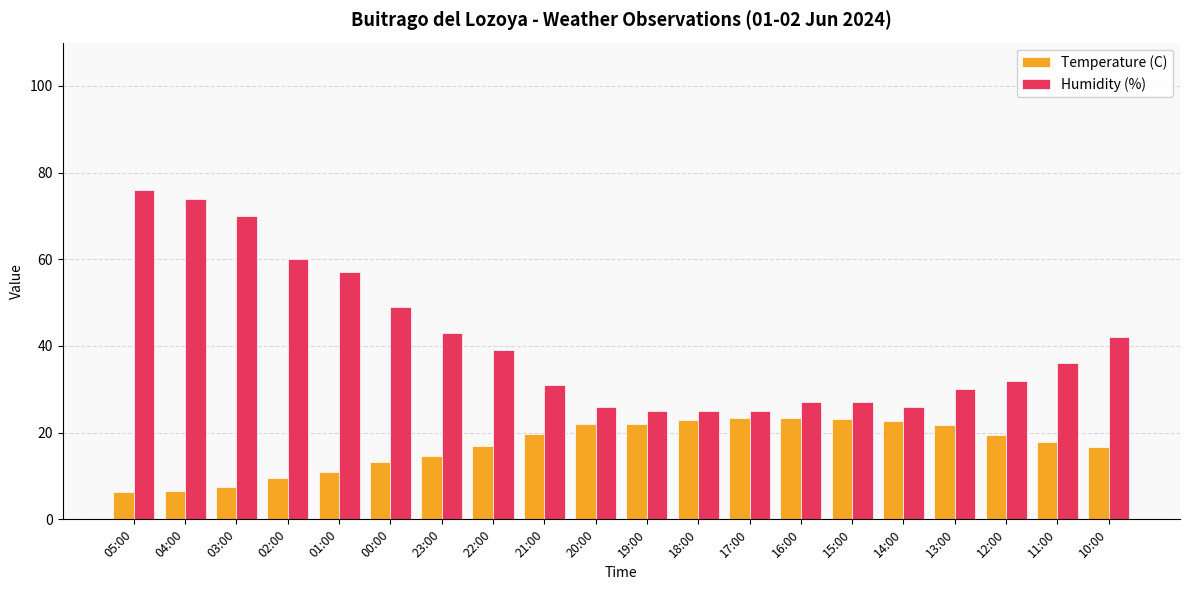

What is the difference between the maximum and second lowest values in the Temperature (C) series?

16.7